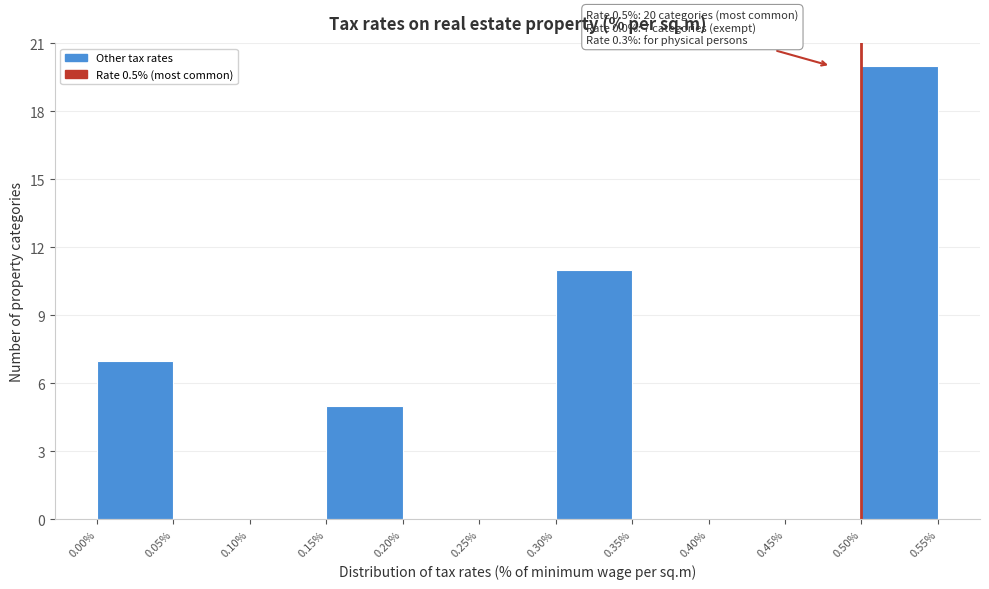

Over which range of the x-axis is the bar tallest?

0.50% to 0.55%